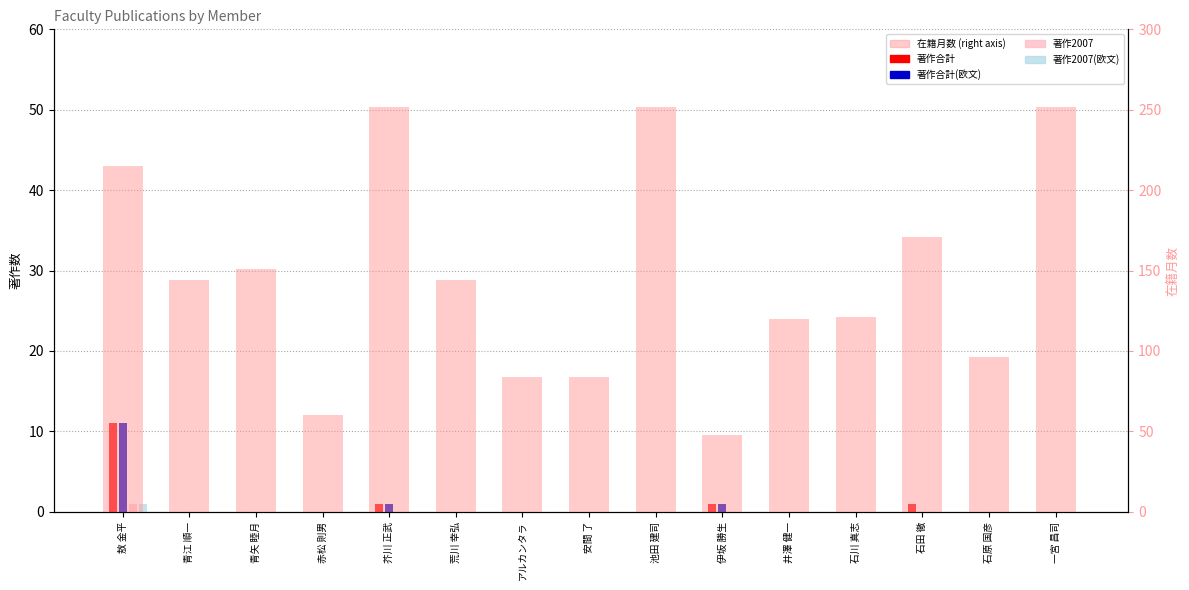

Which category has the lowest value in the 著作合計 series?

青江 順一